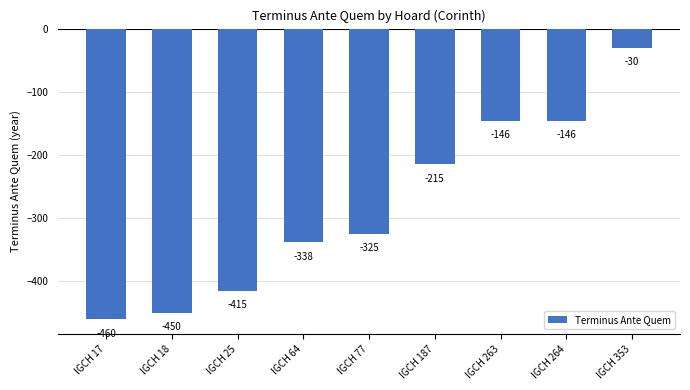

What is the change in value from IGCH 64 to IGCH 187?

+123